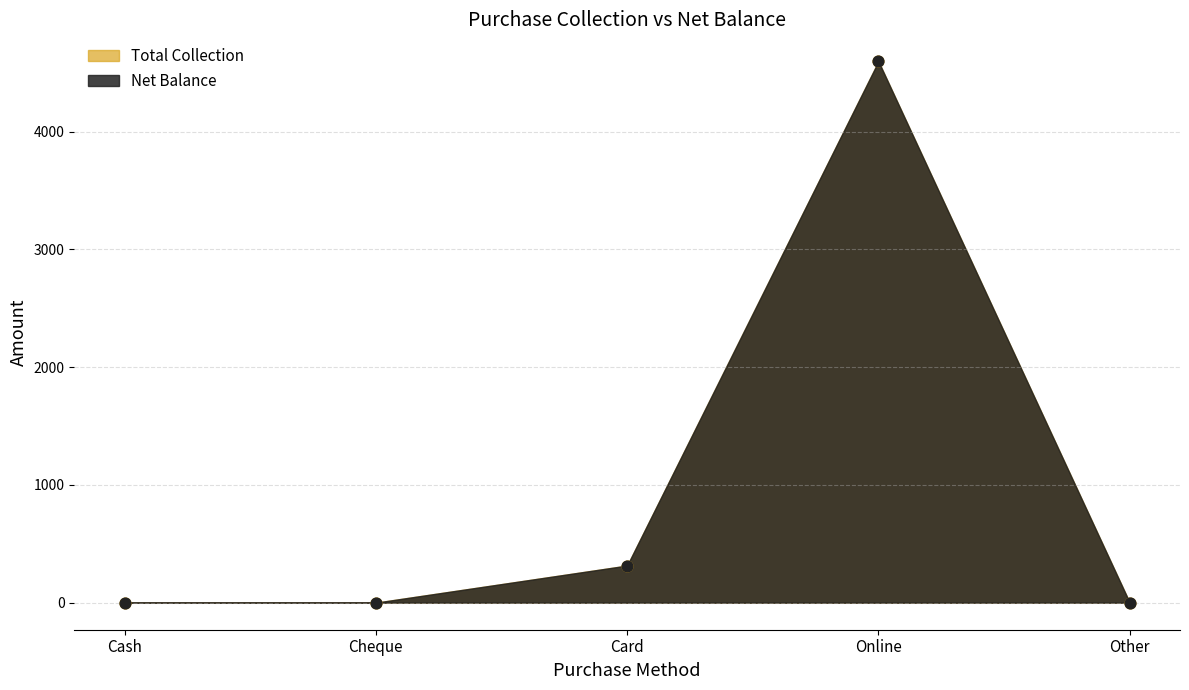

Which series has the widest spread of Y values?

Total Collection